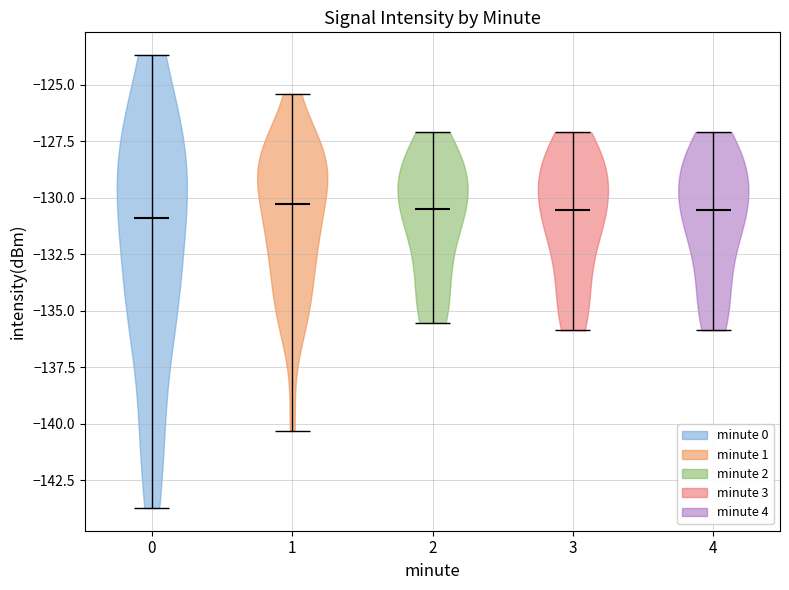

What is the highest point the violin at x = 2 reaches on the y-axis? The values are not printed on the chart, so give them approximately, as read against the axis.

-127.0